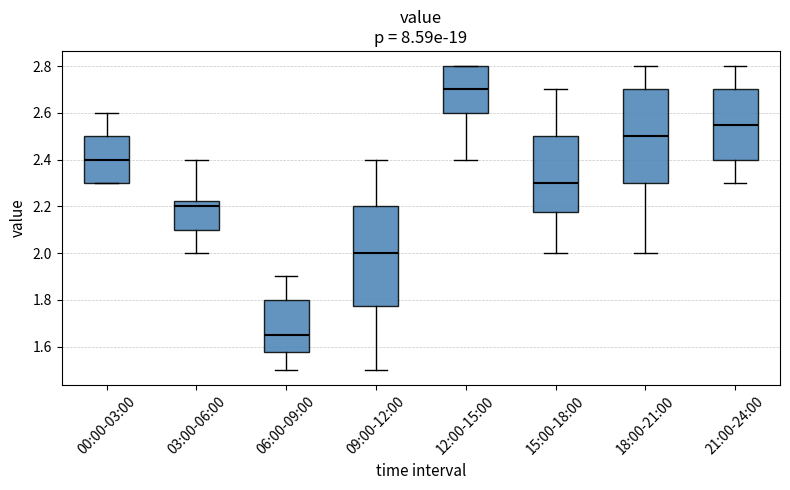

Where does the lower whisker of the box for 12:00-15:00 end on the y-axis? The values are not printed on the chart, so give them approximately, as read against the axis.

2.40